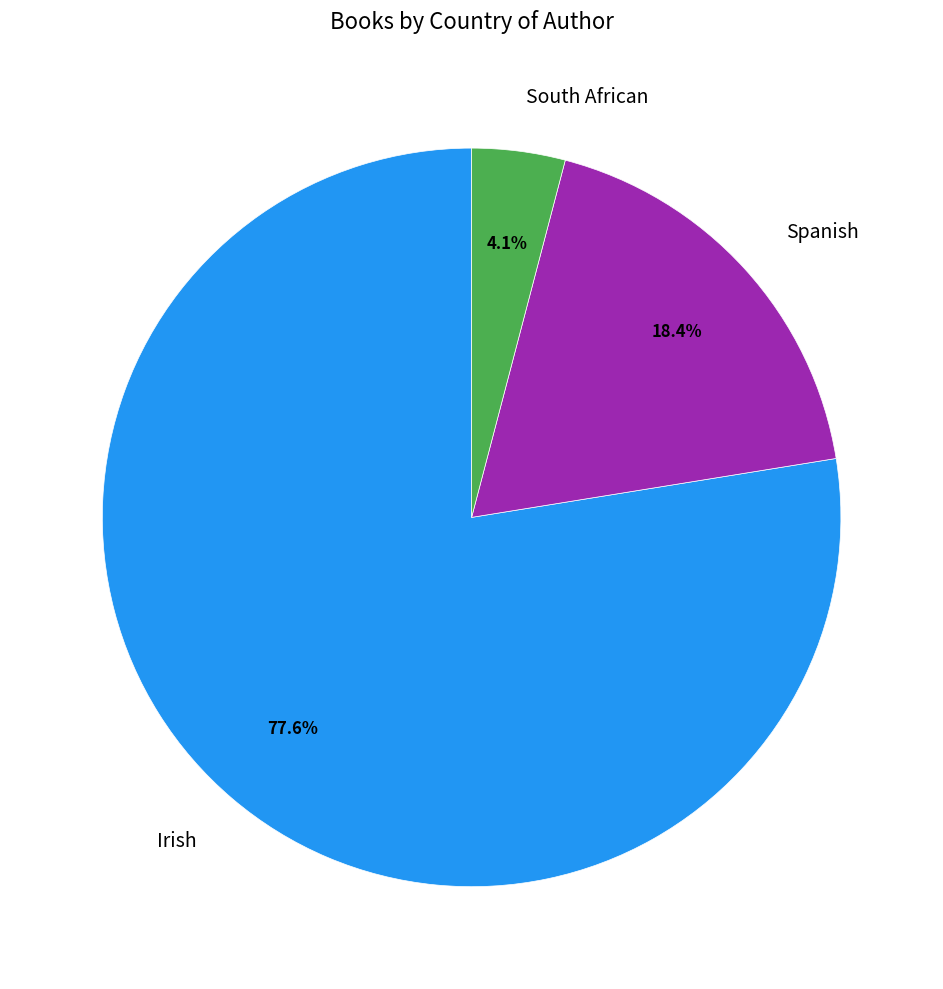

The Spanish slice represents 18% of the pie. True or false?

True